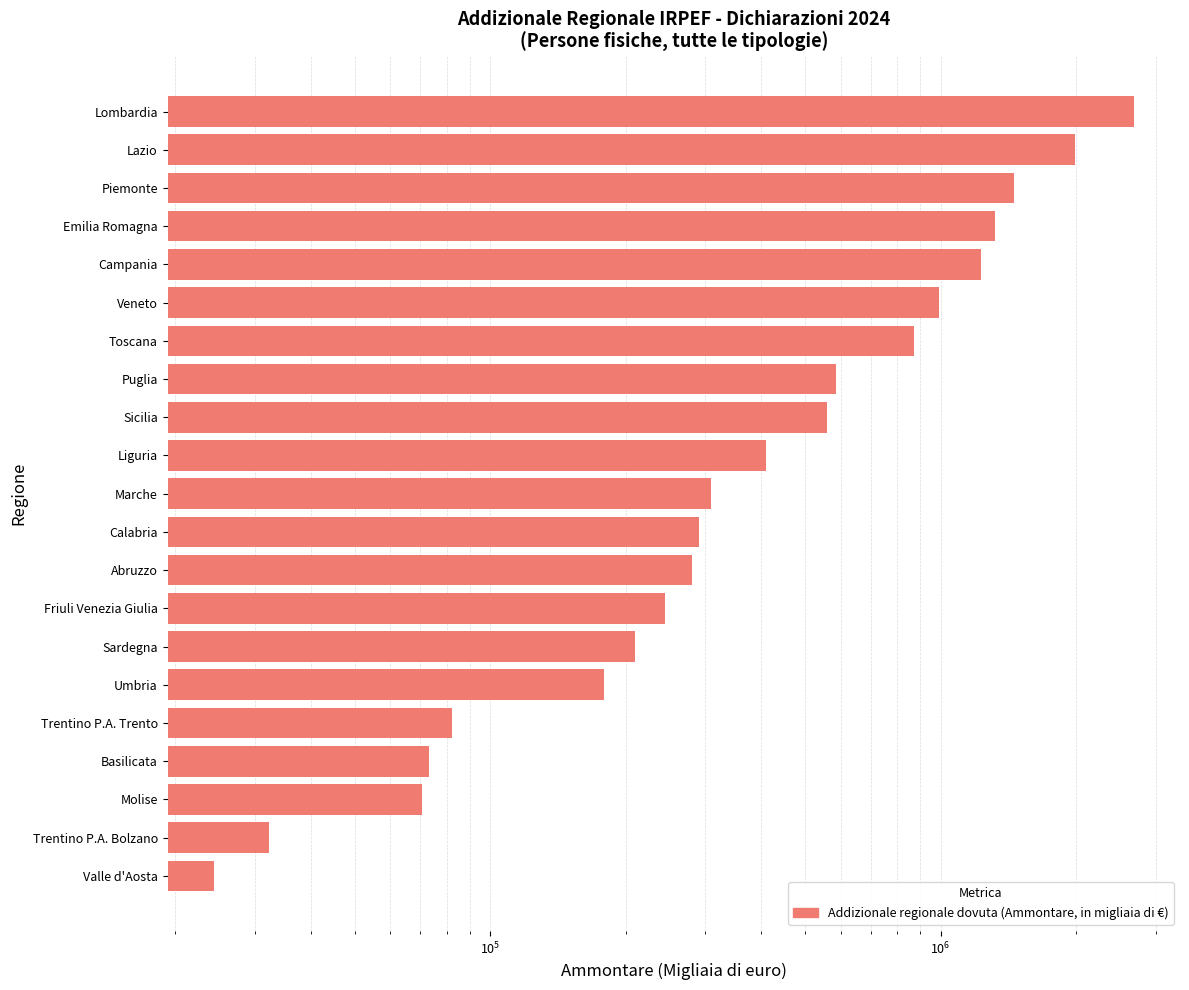

What position from the right is Liguria?

10